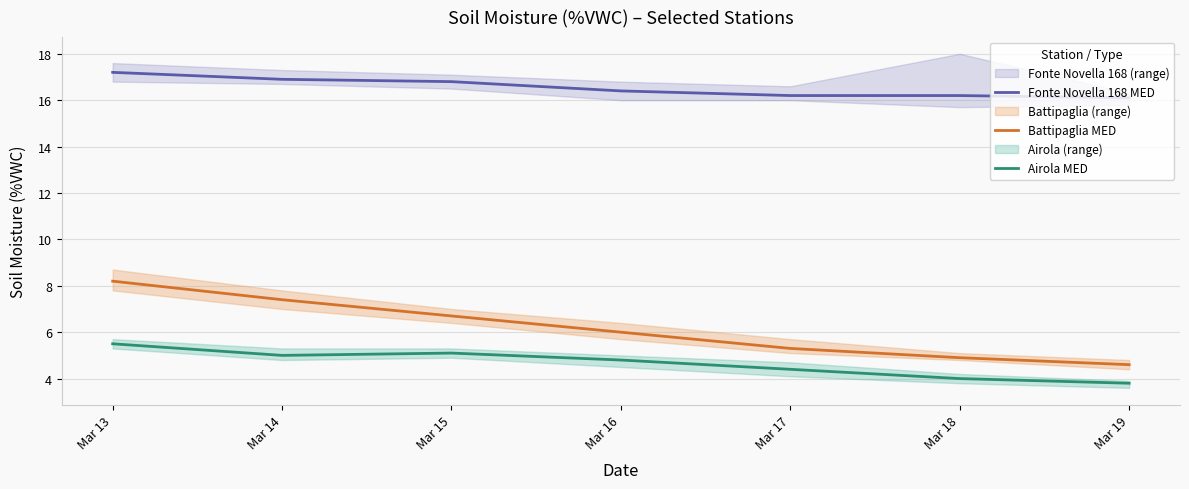

Count the number of data series in this chart.

3